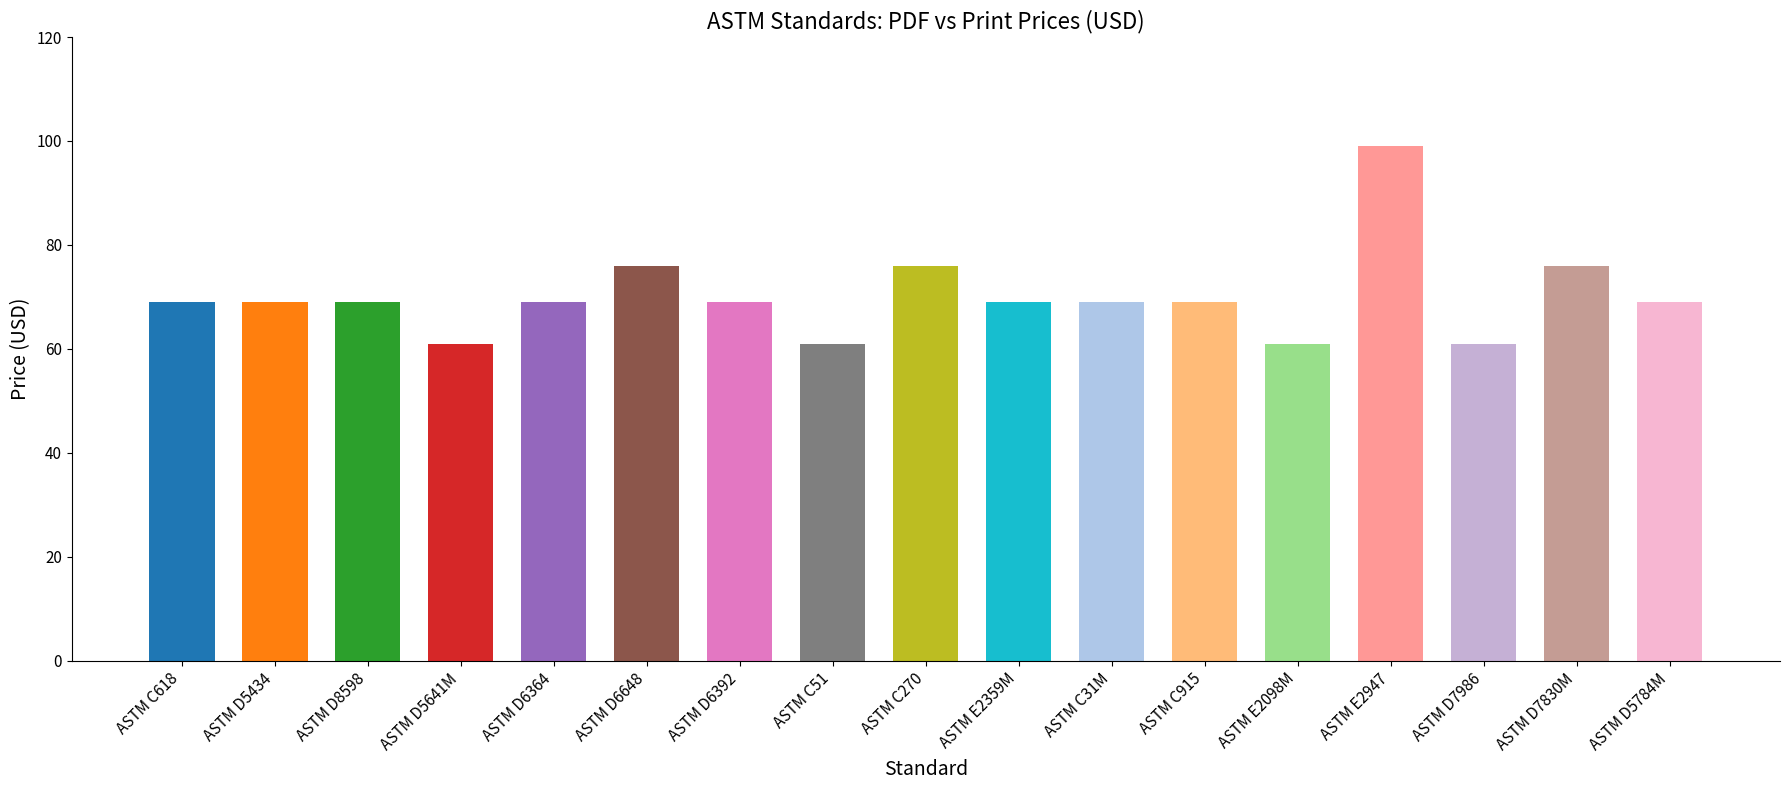

Reading left to right, list all the values displayed in this chart.

Price (PDF): 69	69	69	61	69	76	69	61	76	69	69	69	61	99	61	76	69
Price (PRINT): 69	69	69	61	69	76	69	61	76	69	69	69	61	99	61	76	69